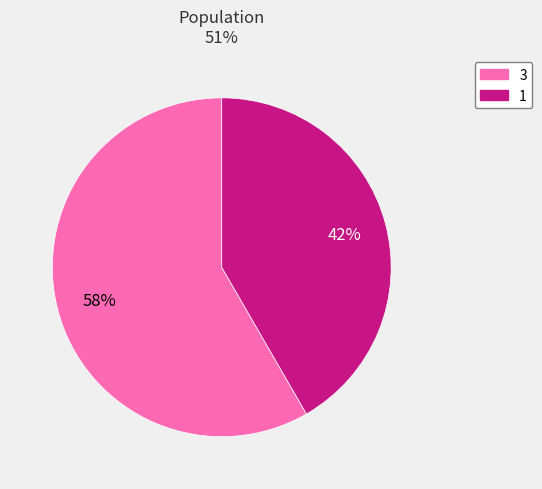

How many segments does this pie chart have?

2